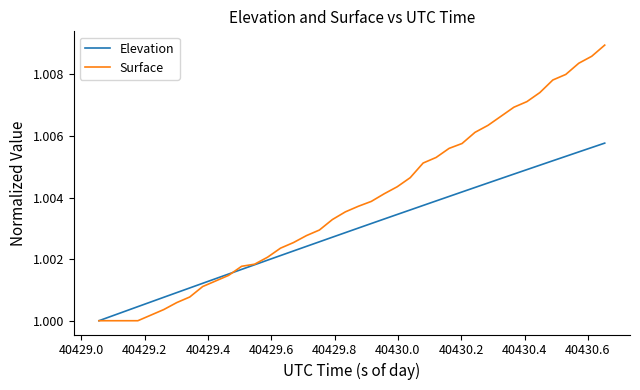

Which series has the largest range (max minus min)?

Surface